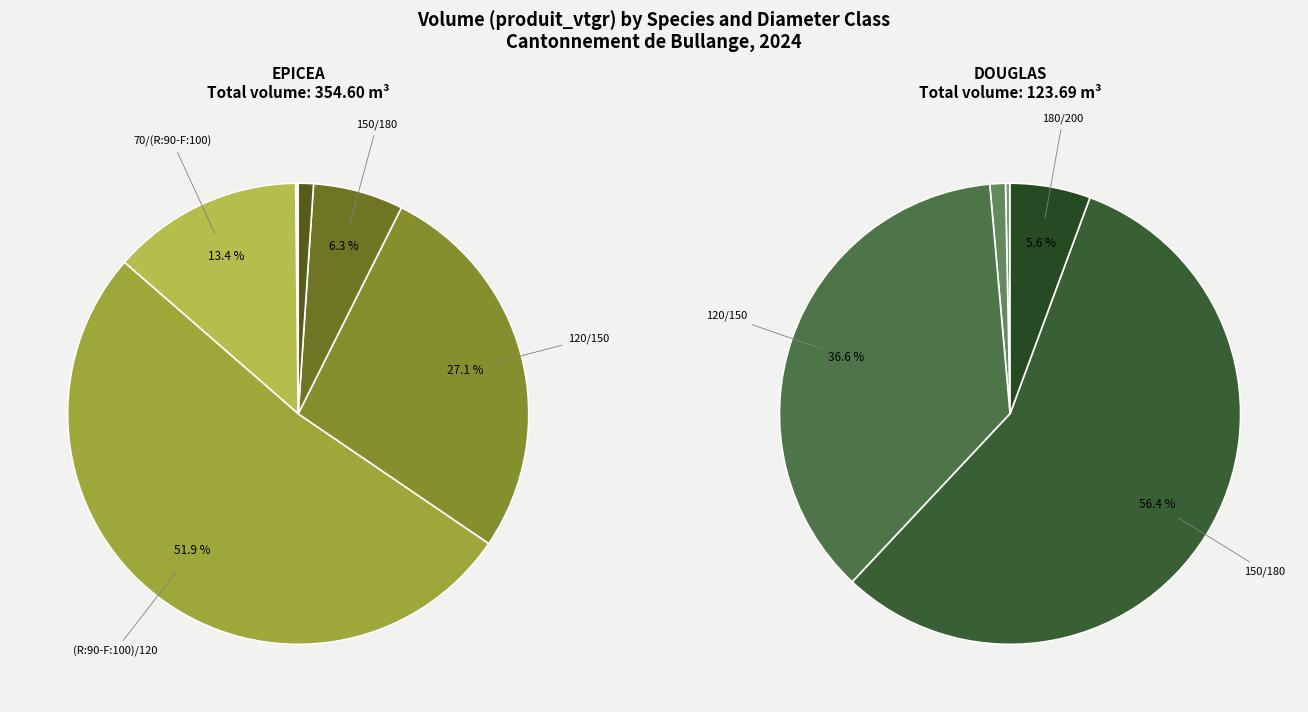

Is it true that EPICEA (R:90-F:100)/120 is 28% of the pie?

False